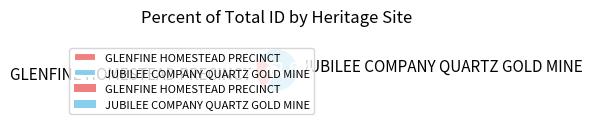

Rank the categories by value from lowest to highest.

GLENFINE HOMESTEAD PRECINCT, JUBILEE COMPANY QUARTZ GOLD MINE